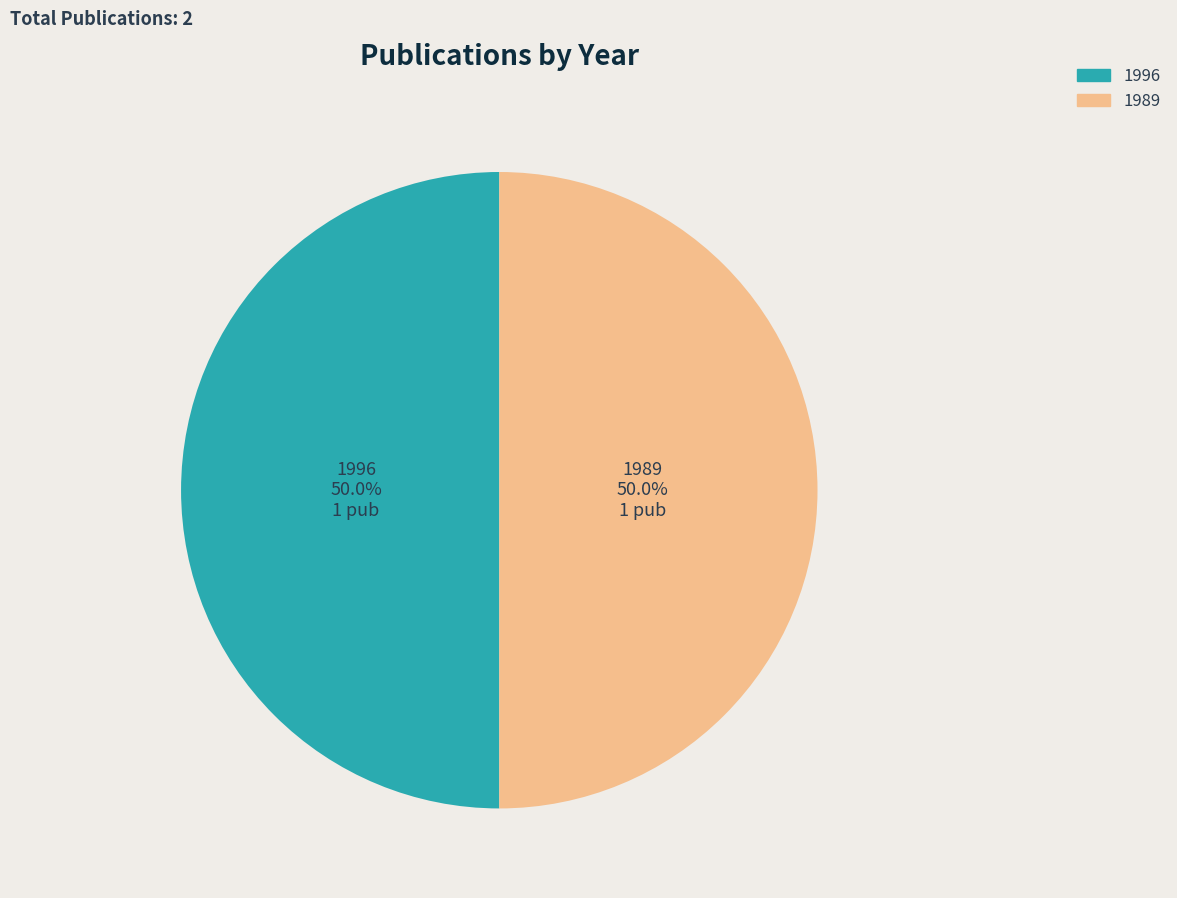

Is there any slice that represents more than half of the pie?

Yes